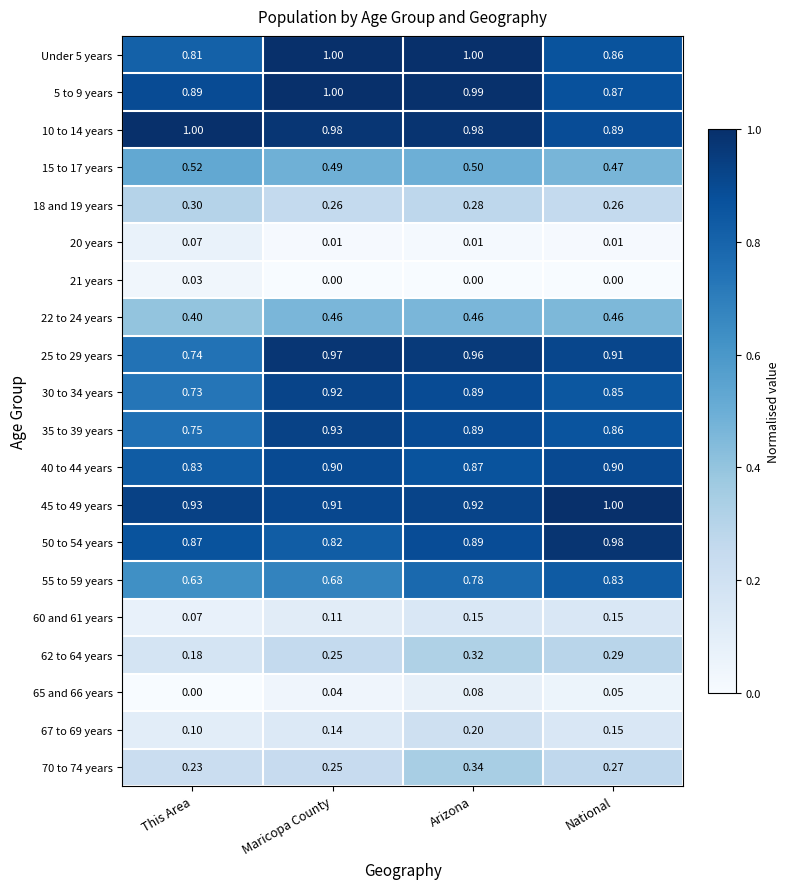

Count the number of categories in the chart.

4